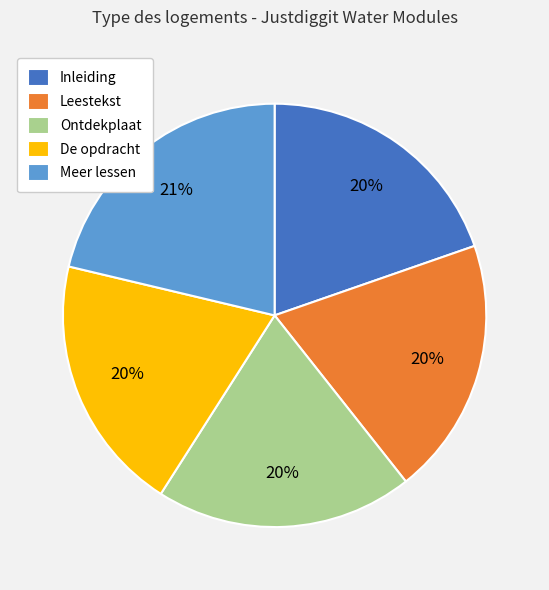

Which category has the biggest portion of the pie?

Meer lessen